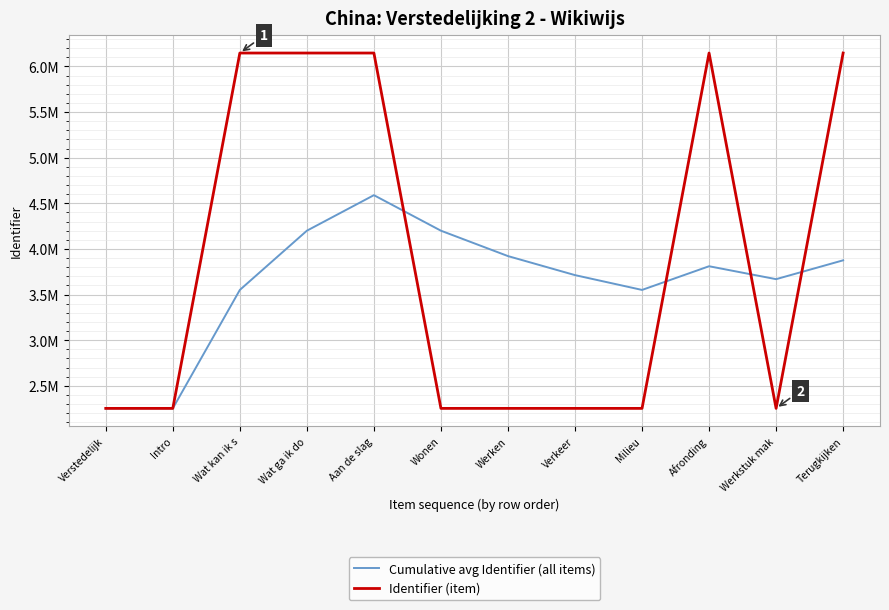

What are all the series names shown in the legend?

Cumulative avg Identifier (all items), Identifier (item)